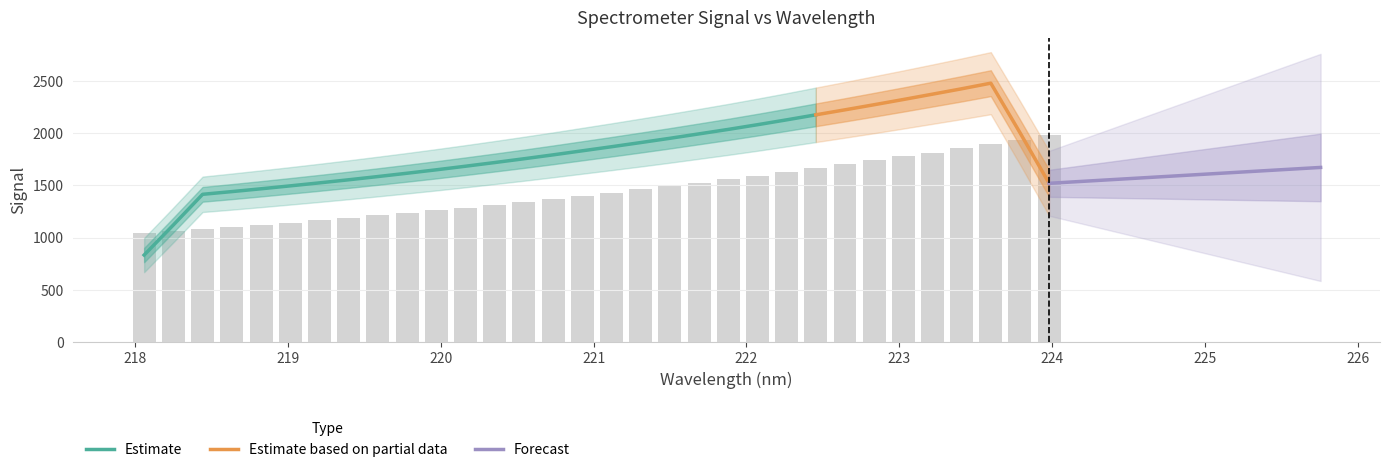

What is the difference between the second highest and second lowest values?

876.2